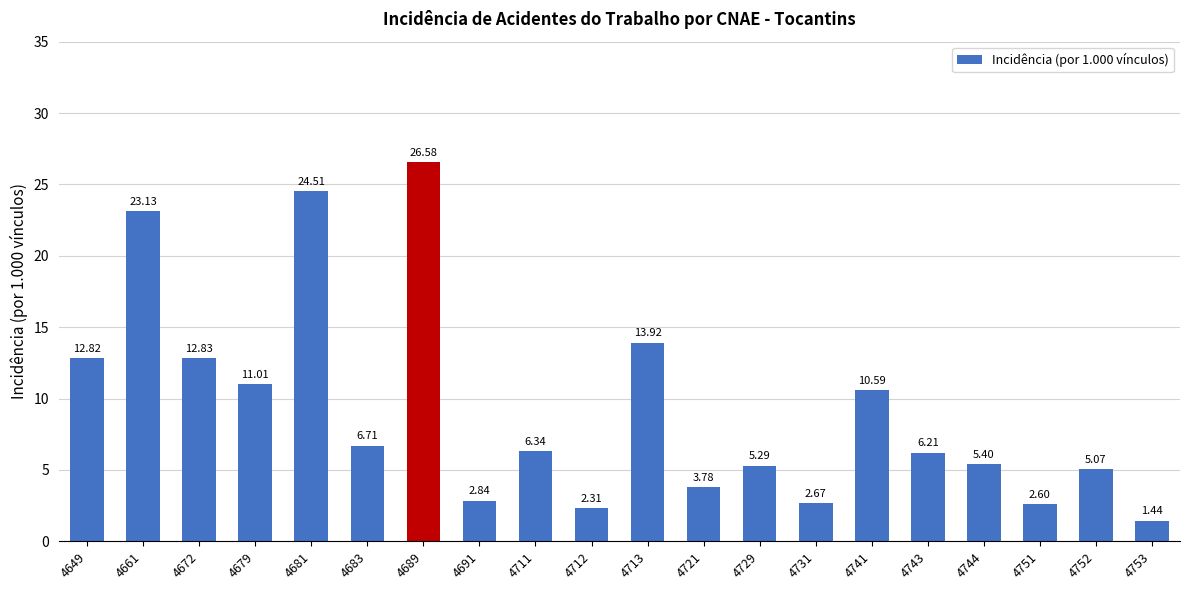

What is the value of the 17th bar from the left?

5.4